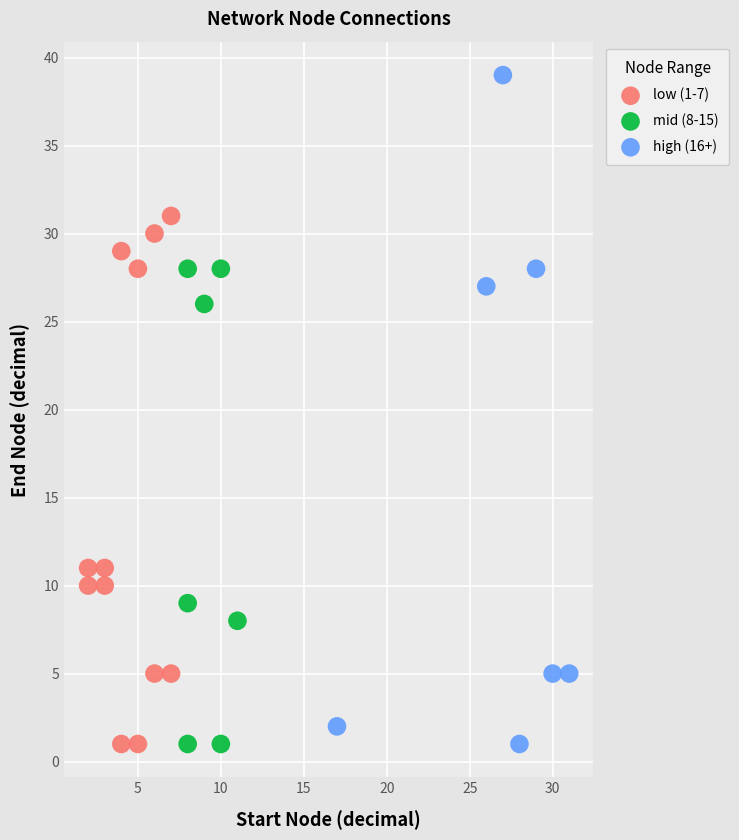

Which series contains the highest Y value?

high (16+)